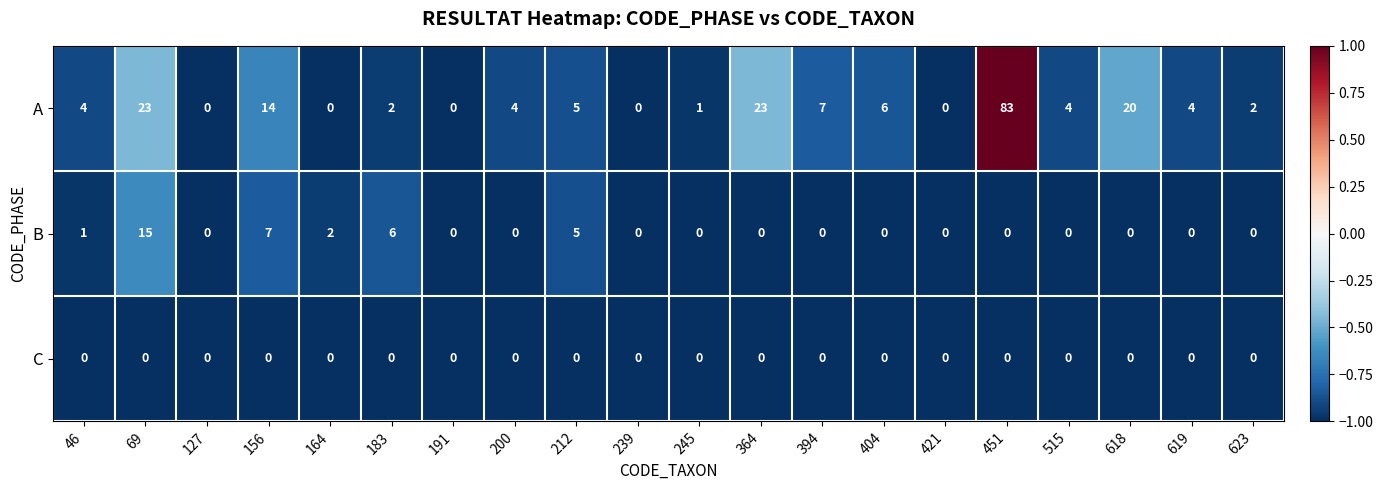

At which category is the sum across all series the highest?

451